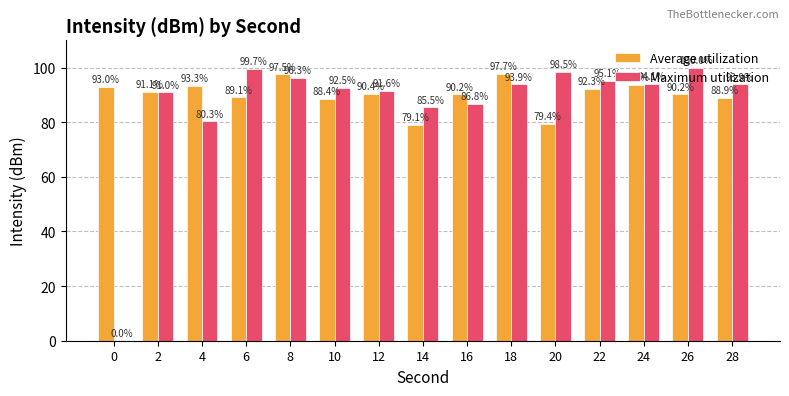

What is the sum of the Average utilization values at 16 and 12?

180.6